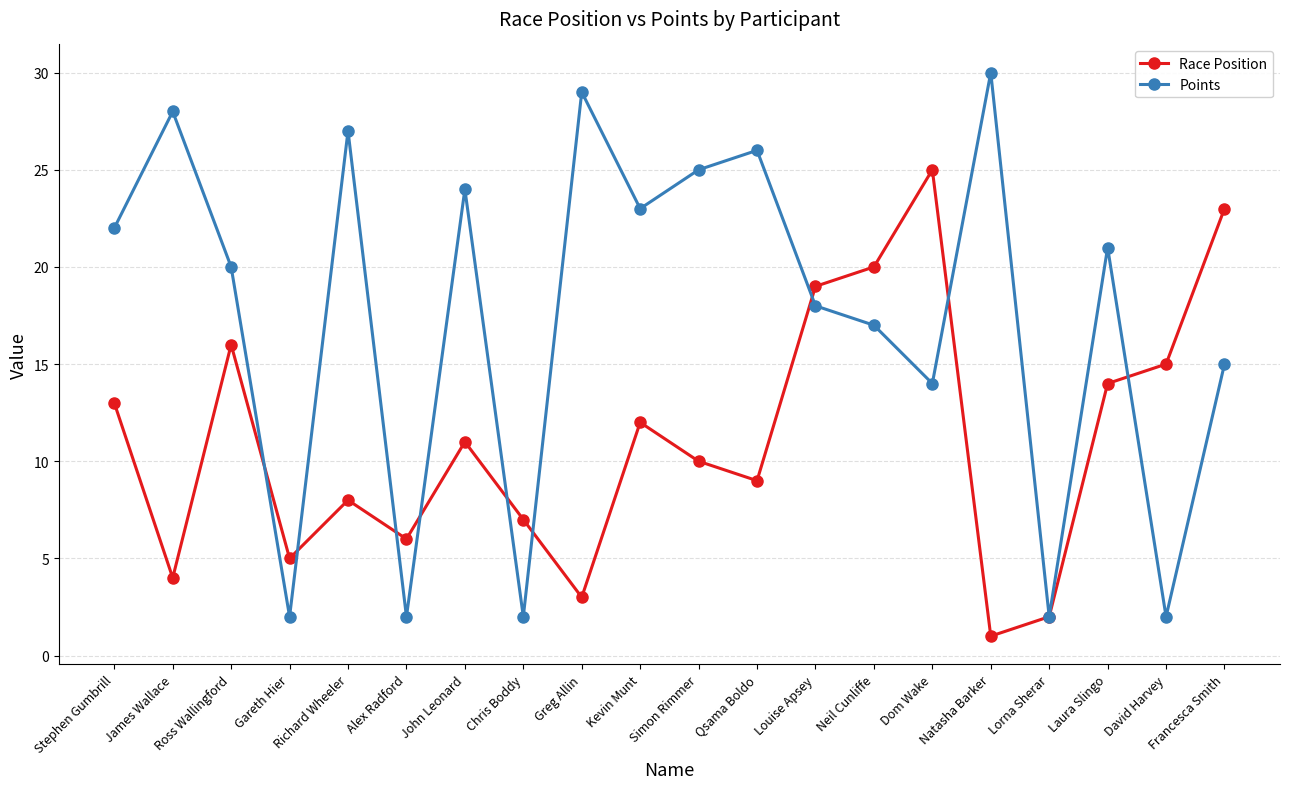

Between Dom Wake and Natasha Barker, which series saw the biggest shift?

Race Position